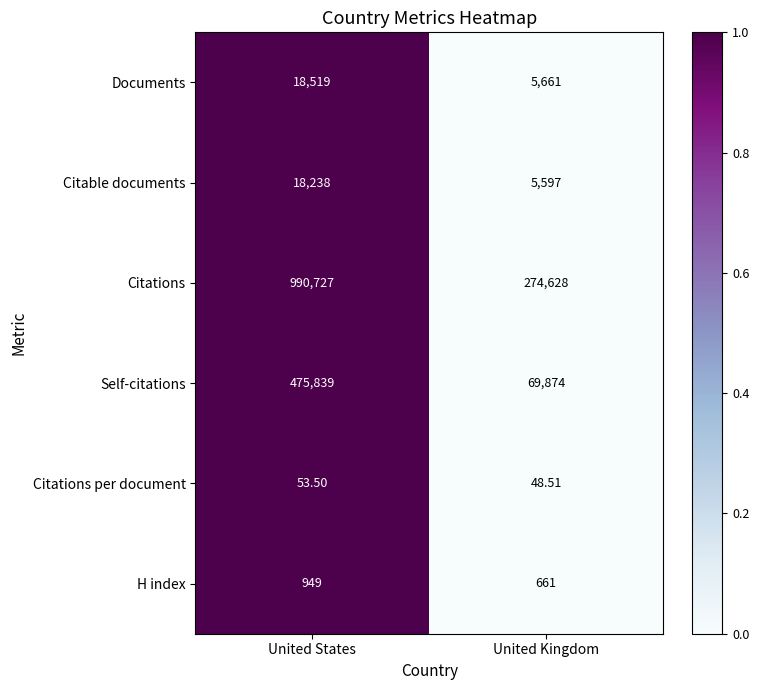

Which series has the largest total across all categories?

Citations